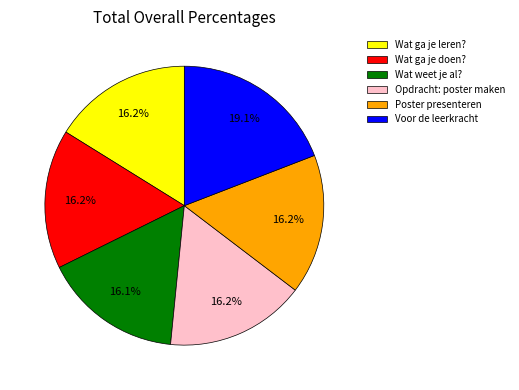

To the nearest percent, what portion does Opdracht: poster maken represent?

16%